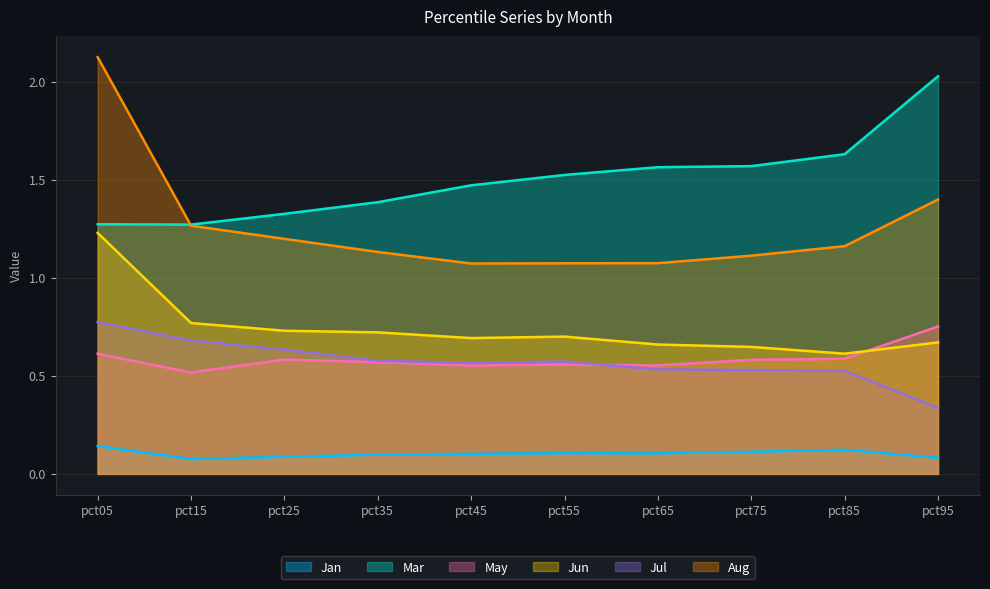

What is the sum of the May values at pct15 and pct05?

1.1